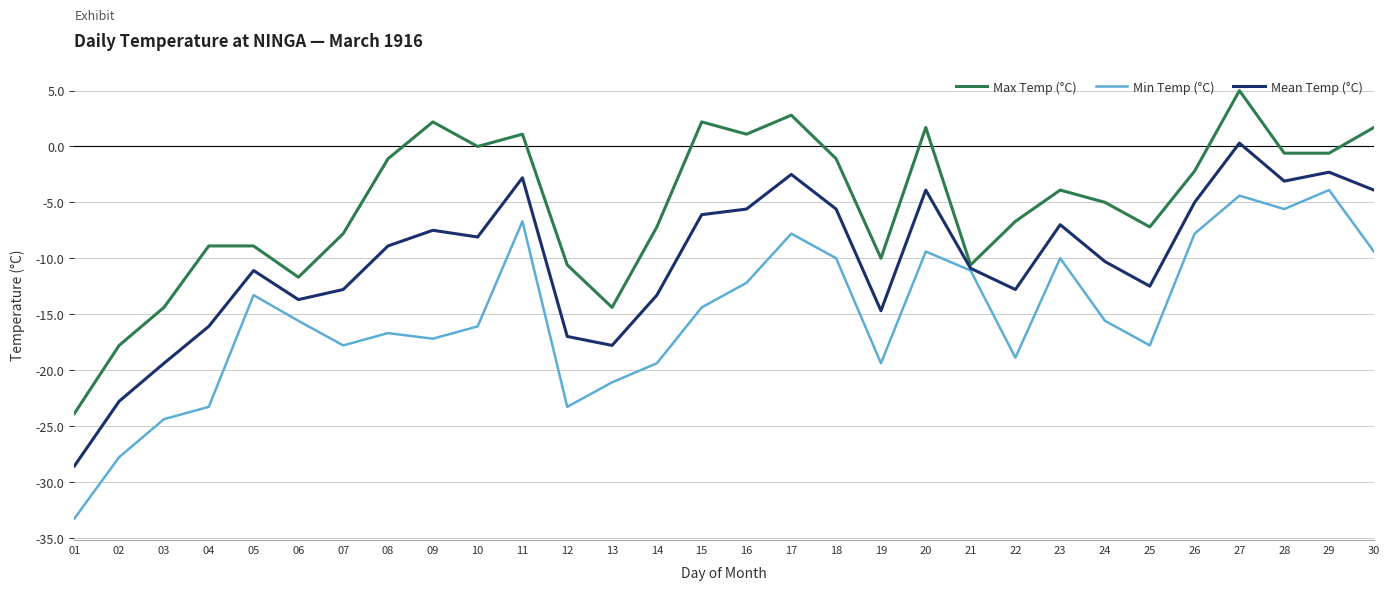

What is the difference between the highest and lowest values at 11?

7.8